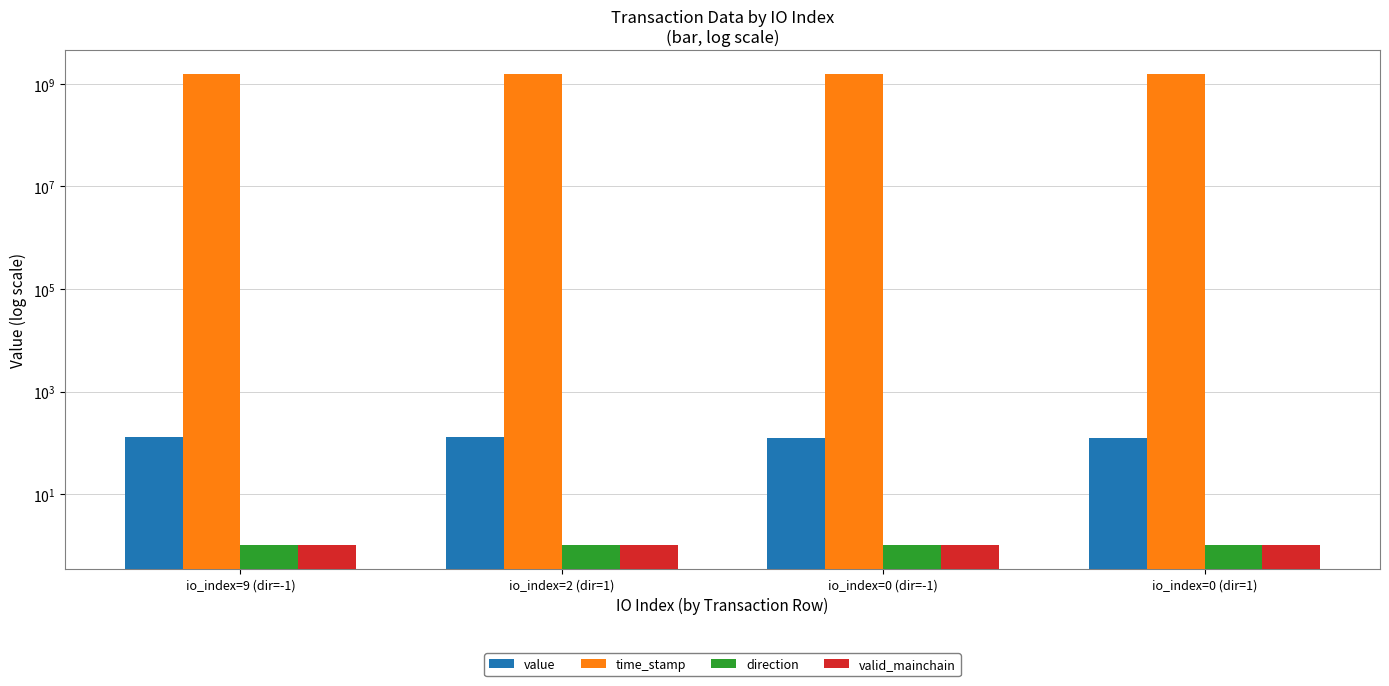

Which series has the largest range (max minus min)?

time_stamp